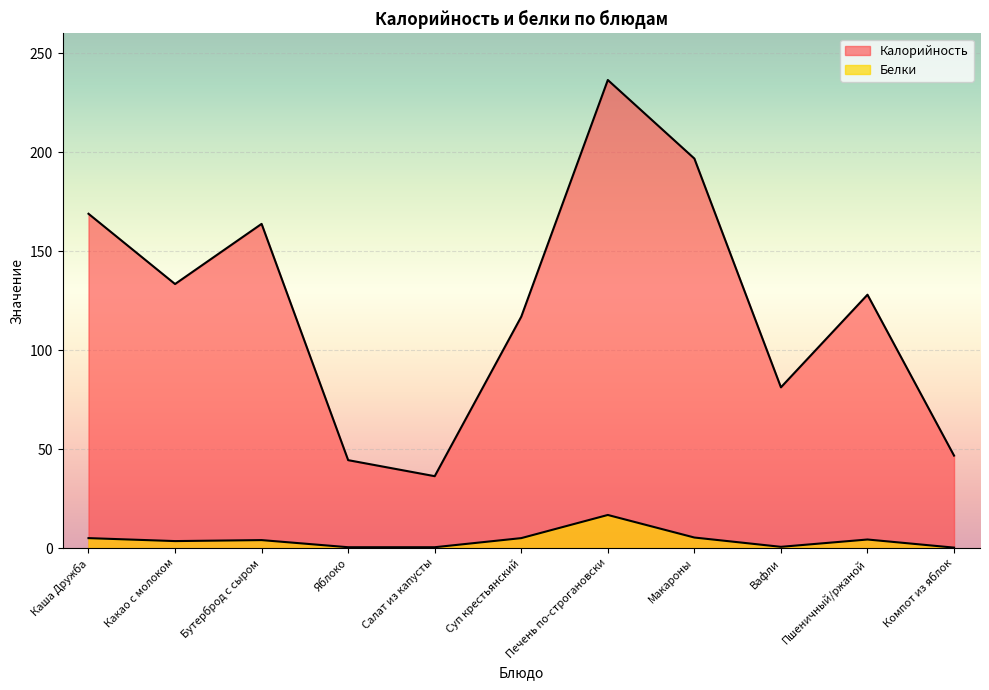

Which series has the largest range (max minus min)?

Калорийность